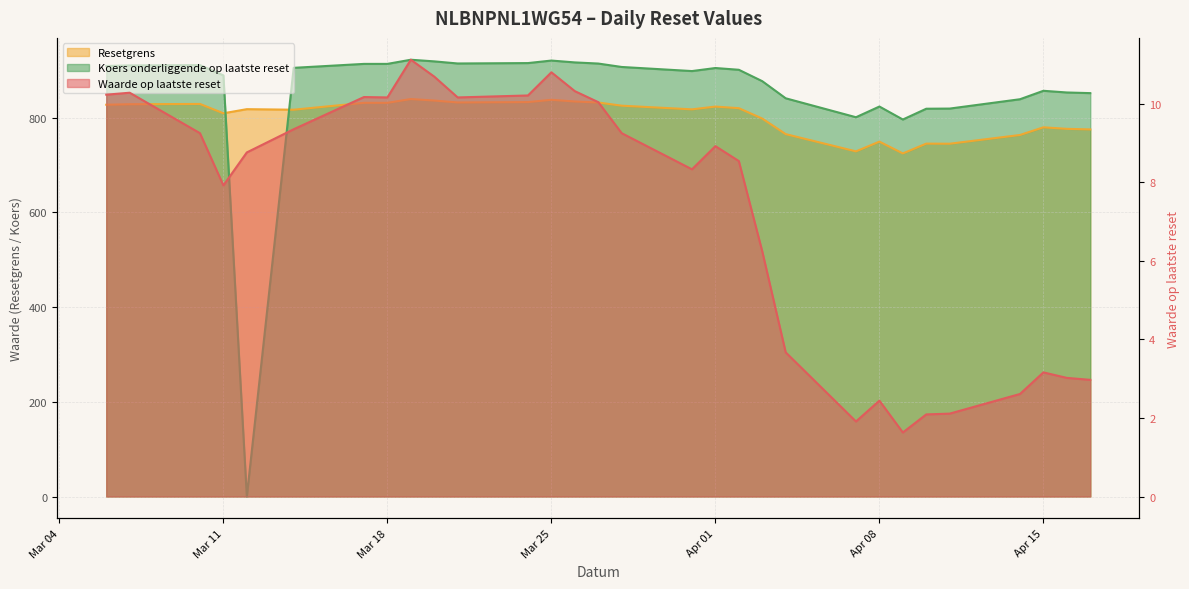

Is the value of Resetgrens at 2025-03-12 greater than the value of Waarde op laatste reset at 2025-03-06?

Yes